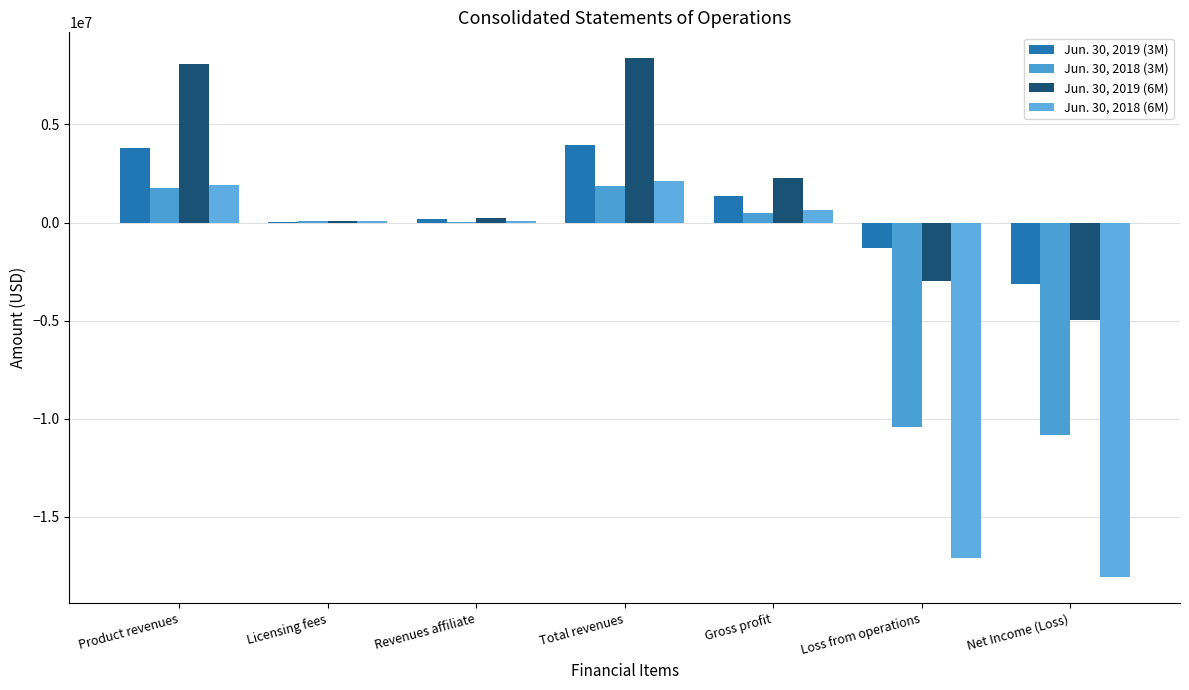

The value of Jun. 30, 2019 (6M) at Total revenues is 8373844. True or false?

True